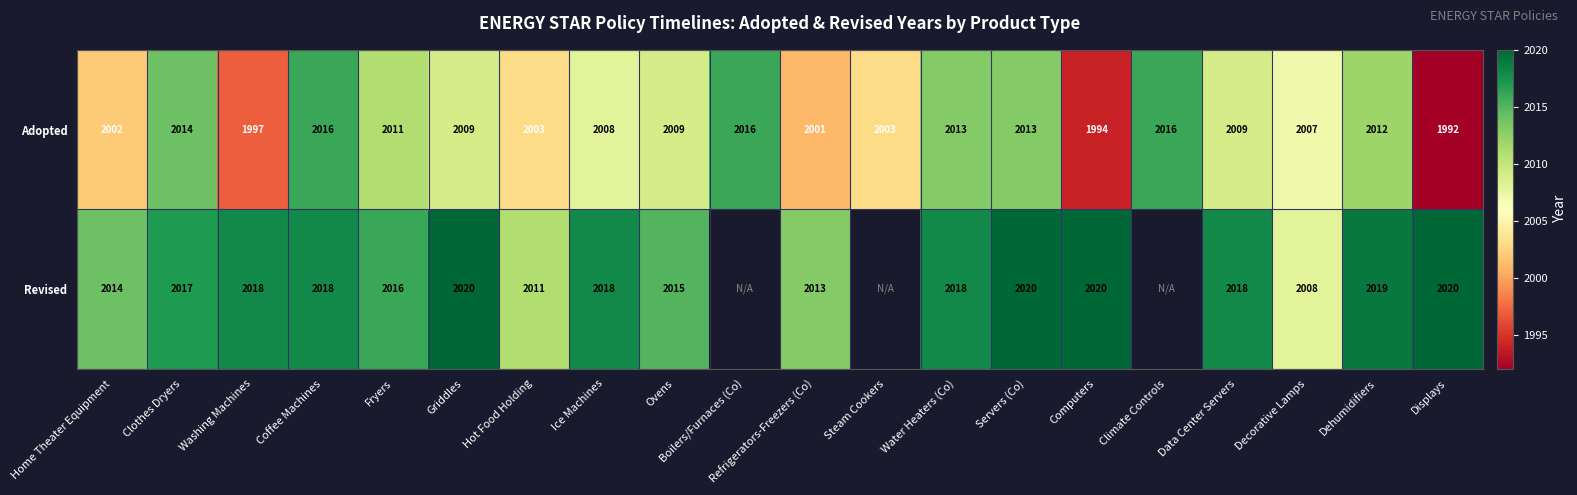

What is the difference between the Adopted values at Refrigerators-Freezers (Co) and Decorative Lamps?

6